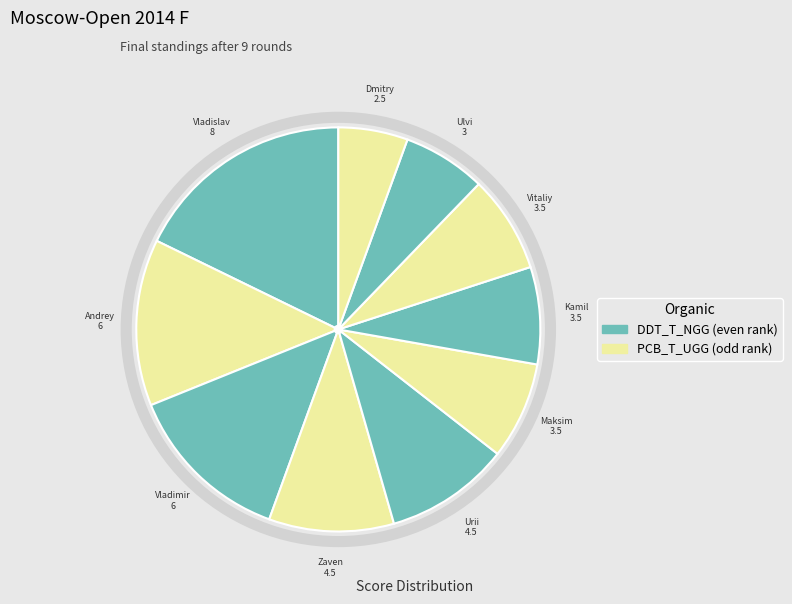

How many slices are in this pie chart?

10